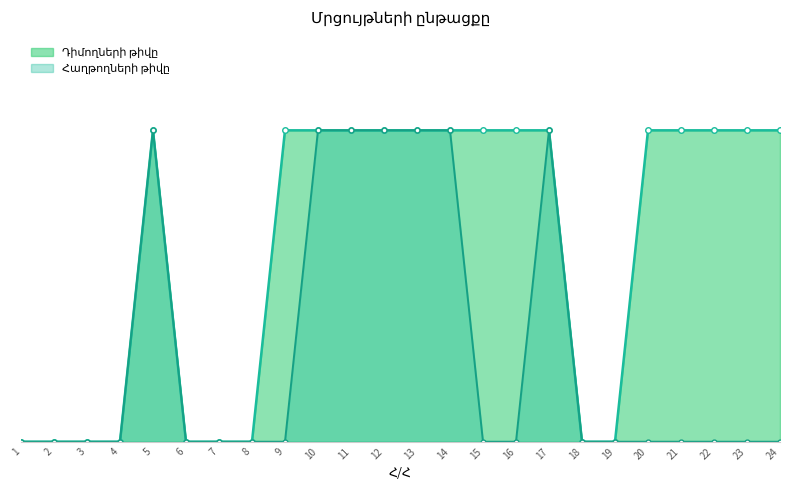

Which series has the largest total across all categories?

Դիմողների թիվը